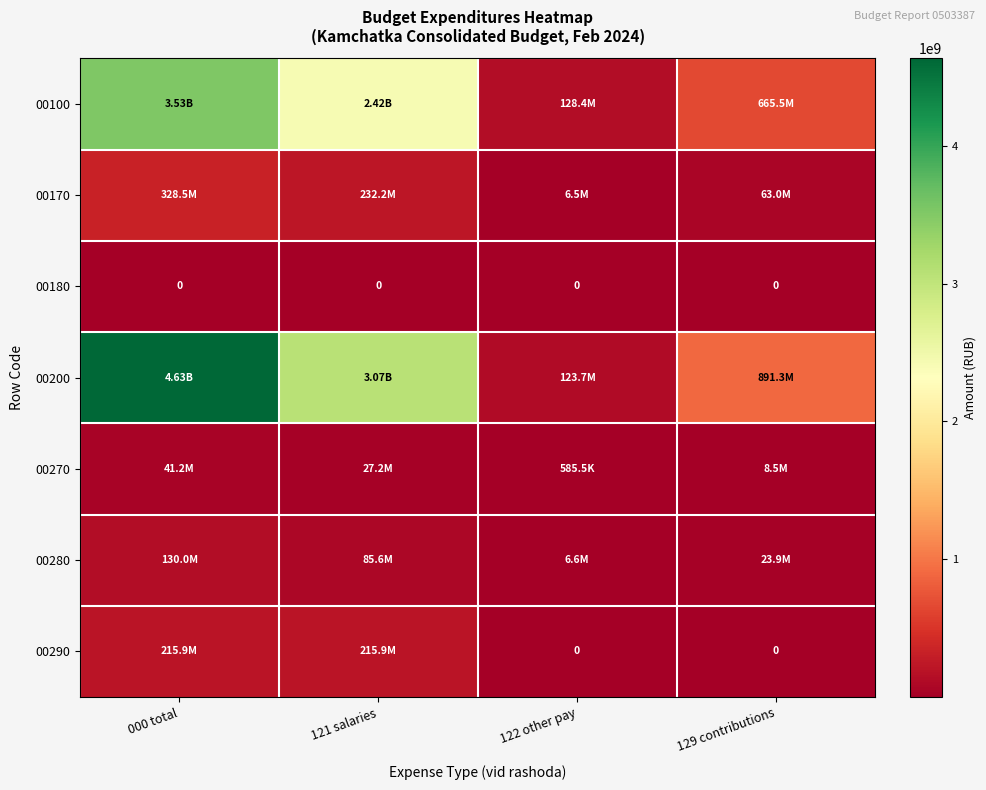

The value of 00100 at 122 other pay is 72343760.4. True or false?

False